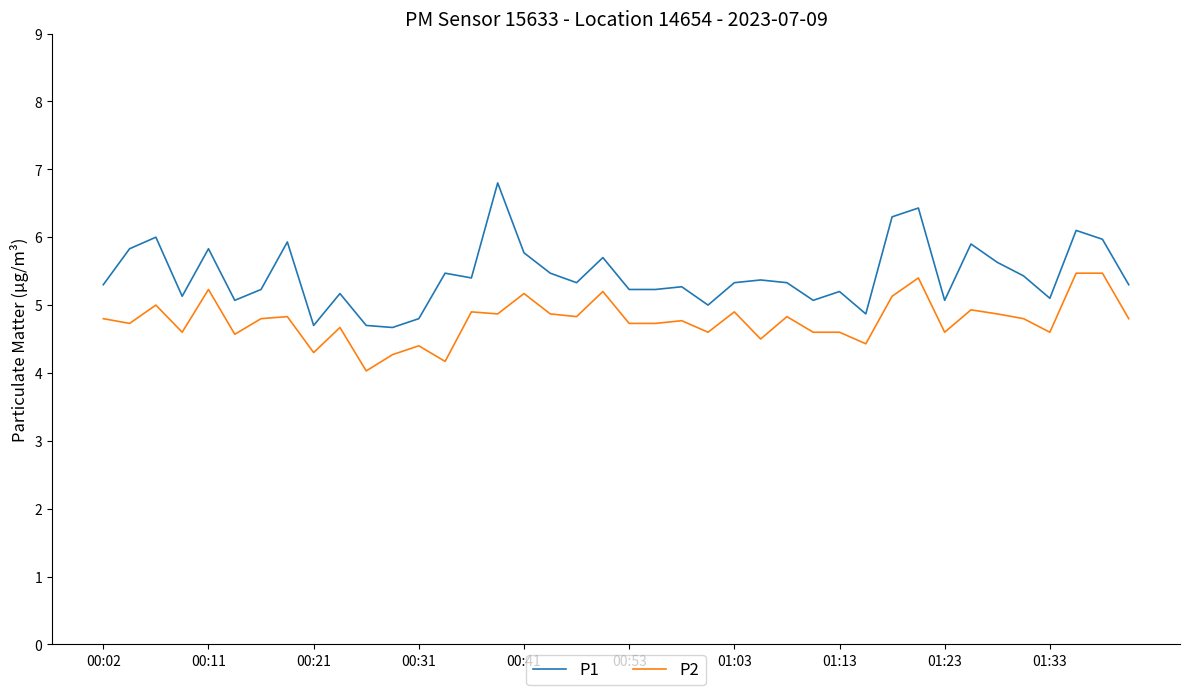

True or false: P2 and P1 intersect in this chart.

False